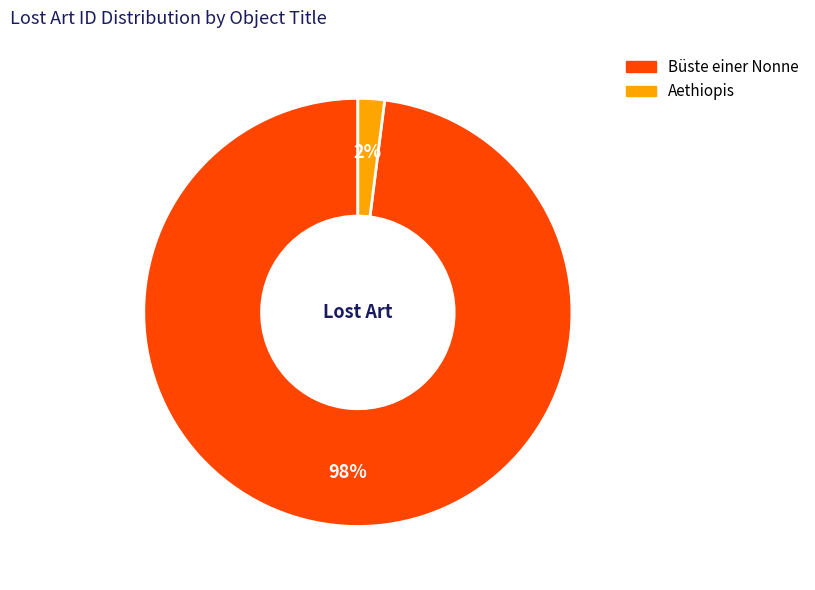

How many slices are in this pie chart?

2